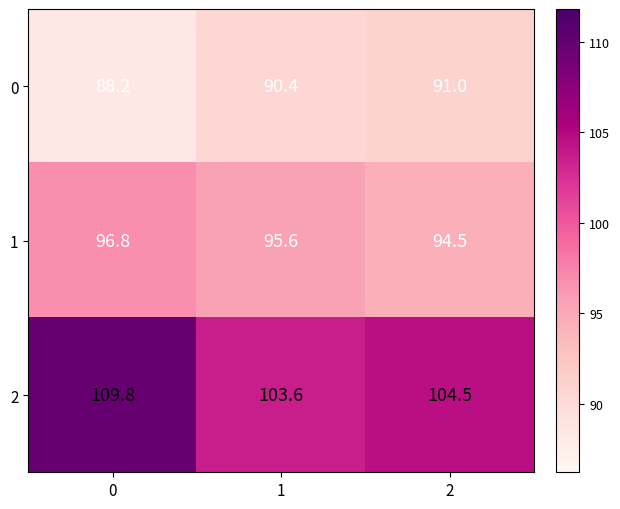

What is the average value of the 0 series?

89.9